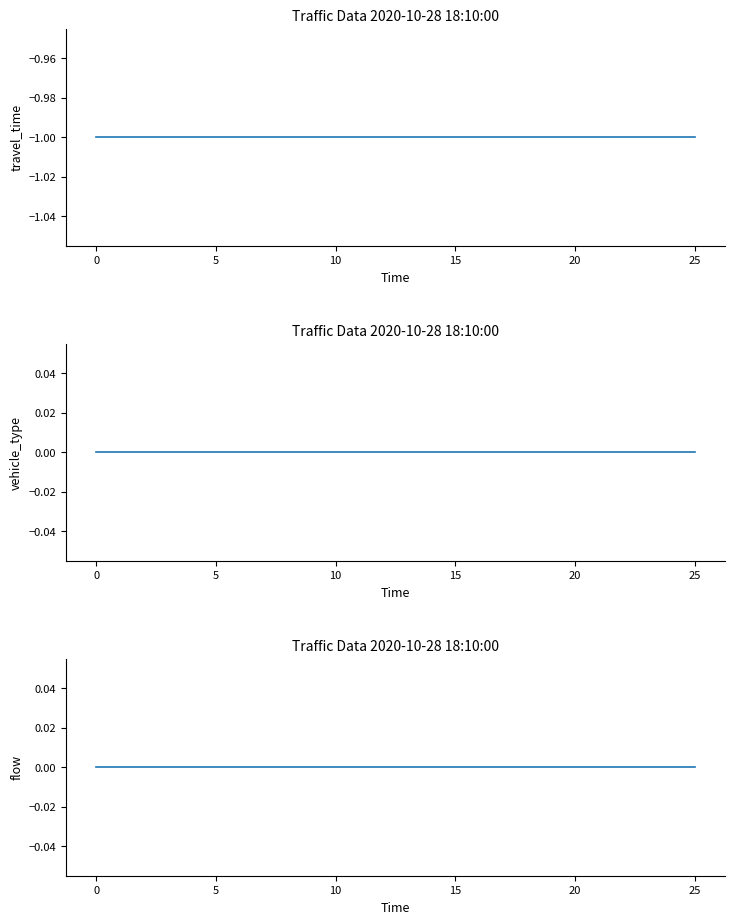

Between 25 and 9, which series saw the biggest shift?

travel_time